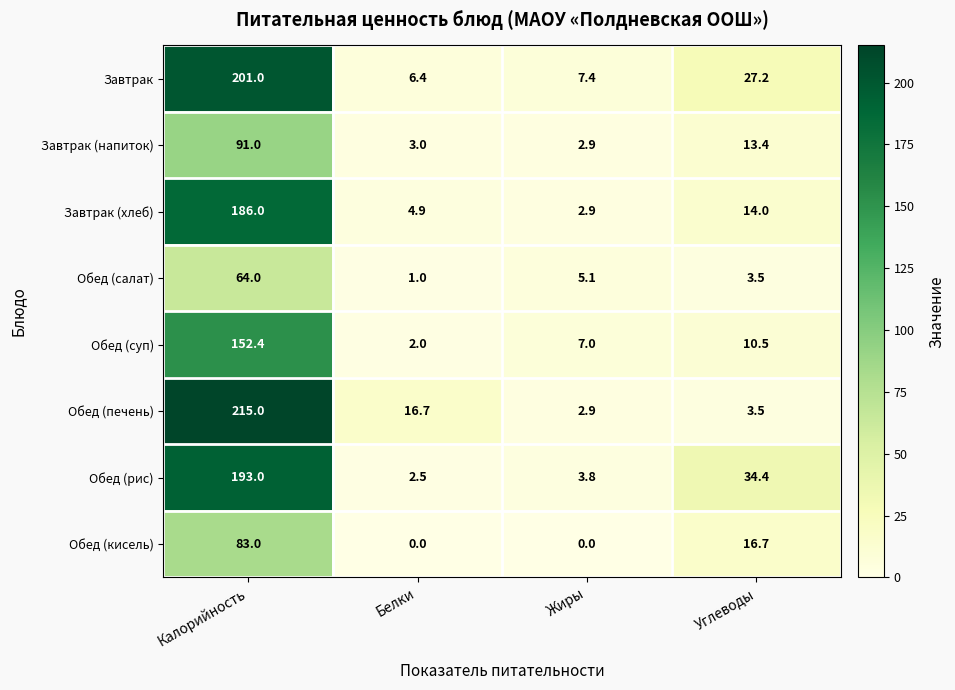

List the series in order of their peak value, highest first.

Обед (печень), Завтрак, Обед (рис), Завтрак (хлеб), Обед (суп), Завтрак (напиток), Обед (кисель), Обед (салат)